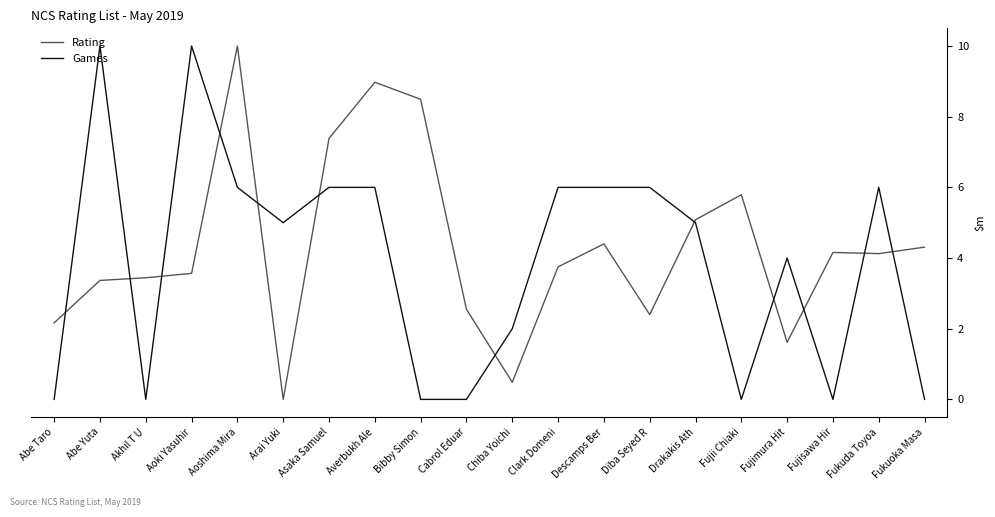

The Rating series shows 787 at Diba Seyed R. True or false?

False